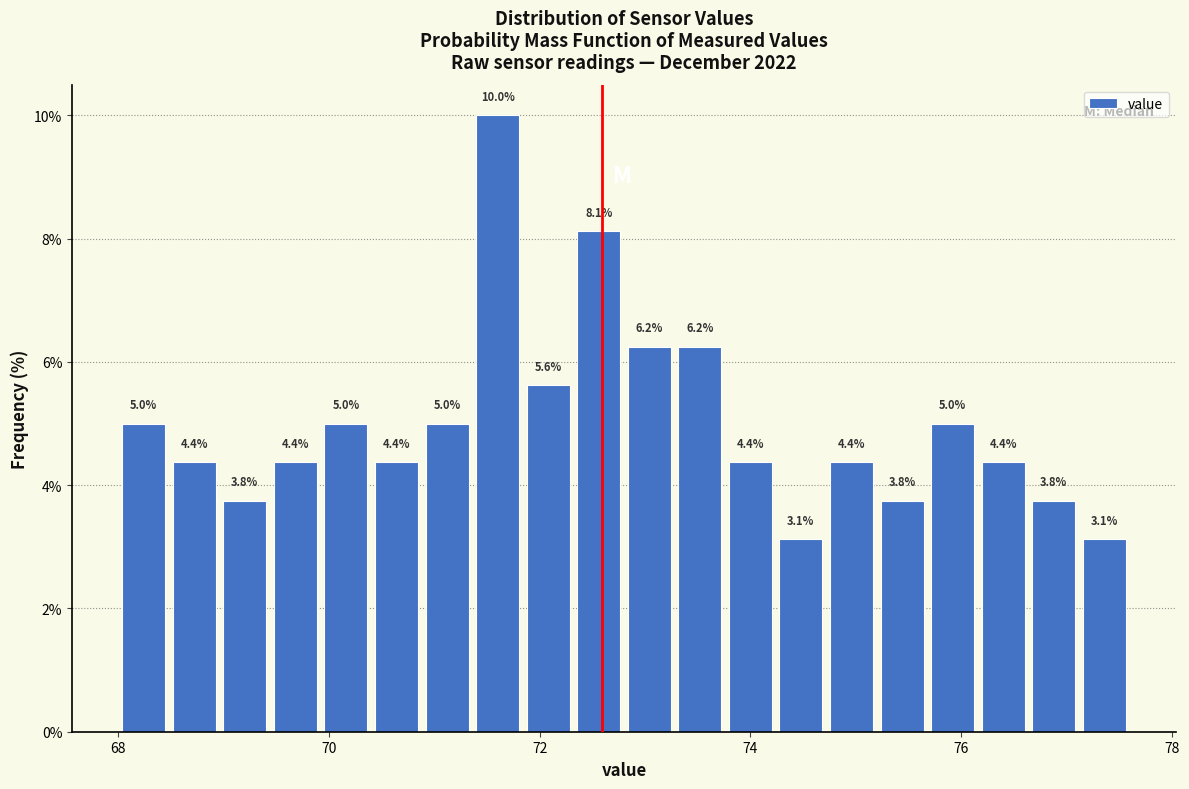

Read against the x-axis, roughly where is the centre of the tallest bar?

71.6